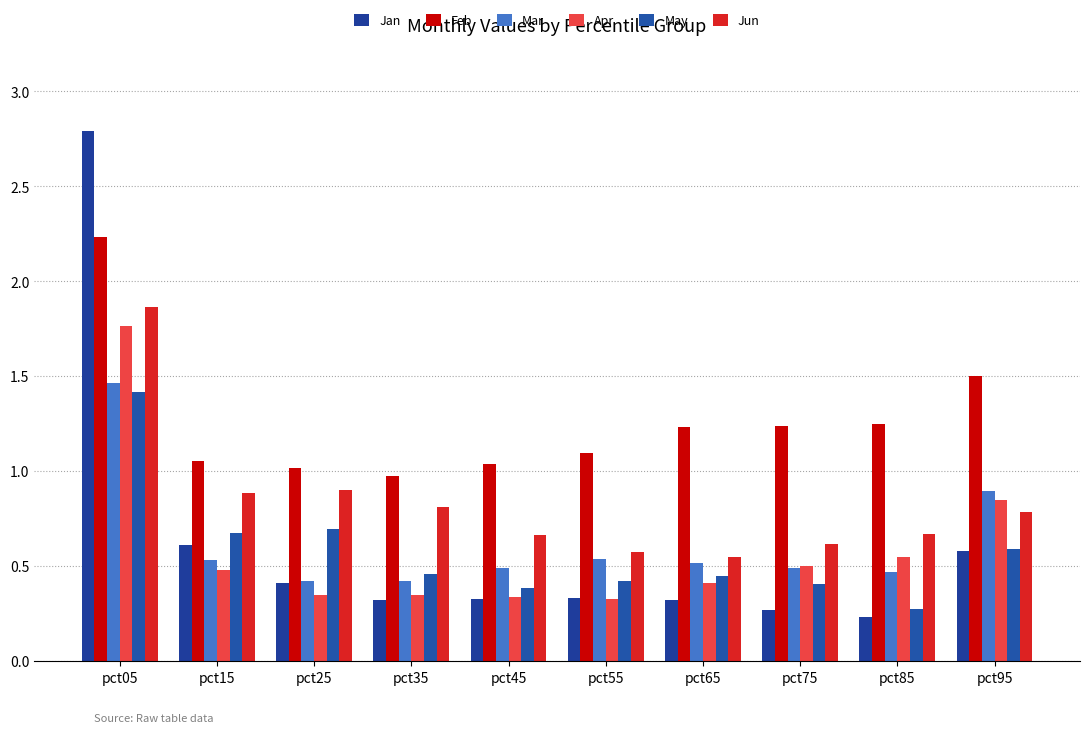

Which series has the largest total across all categories?

Feb